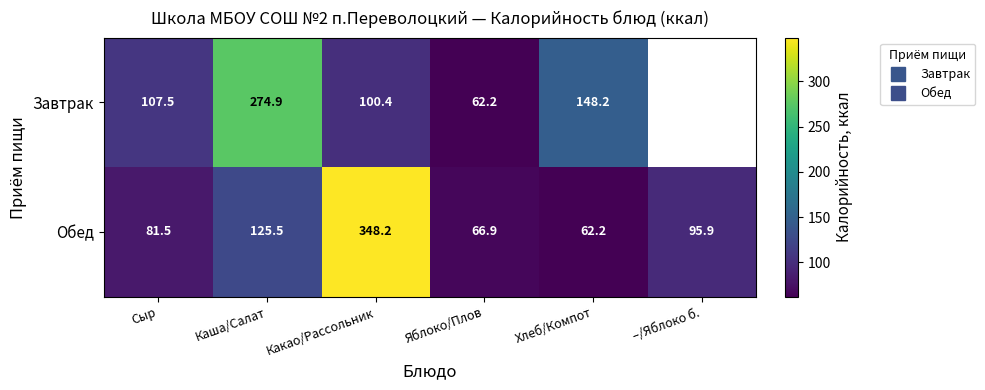

At how many categories does at least one series exceed 101?

4